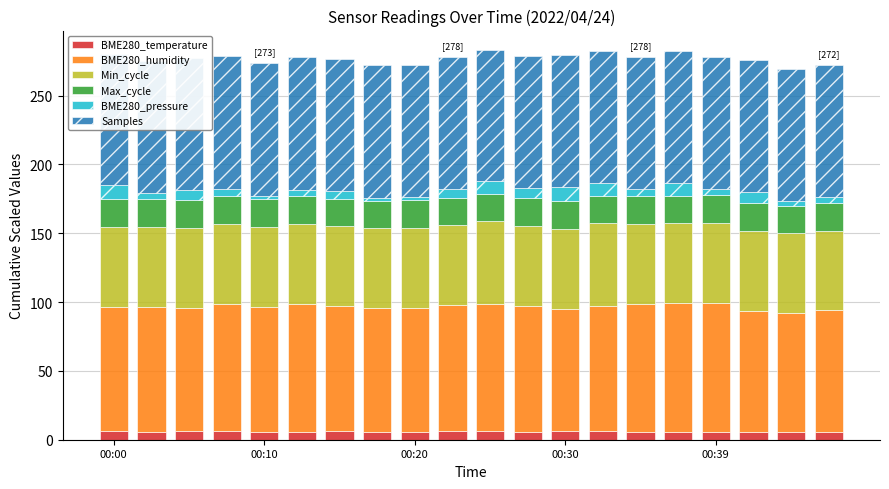

Which series has the largest range (max minus min)?

BME280_pressure